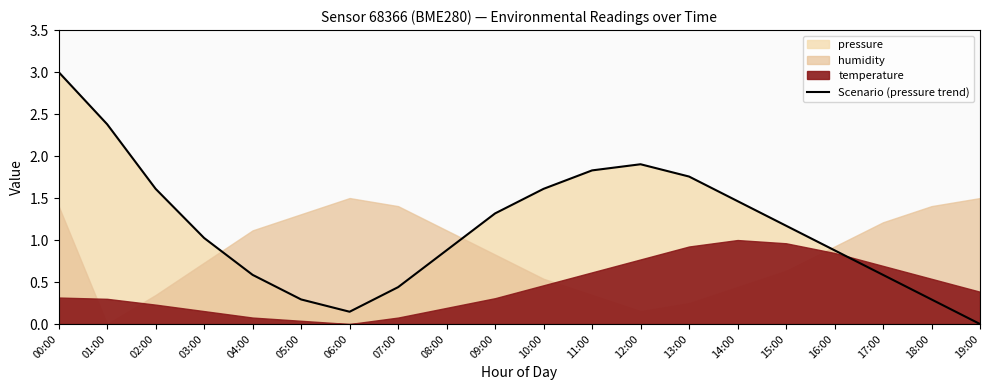

List the labels in order of value, largest first.

00:00, 01:00, 12:00, 11:00, 13:00, 02:00, 10:00, 14:00, 09:00, 15:00, 03:00, 08:00, 16:00, 04:00, 17:00, 07:00, 05:00, 18:00, 06:00, 19:00